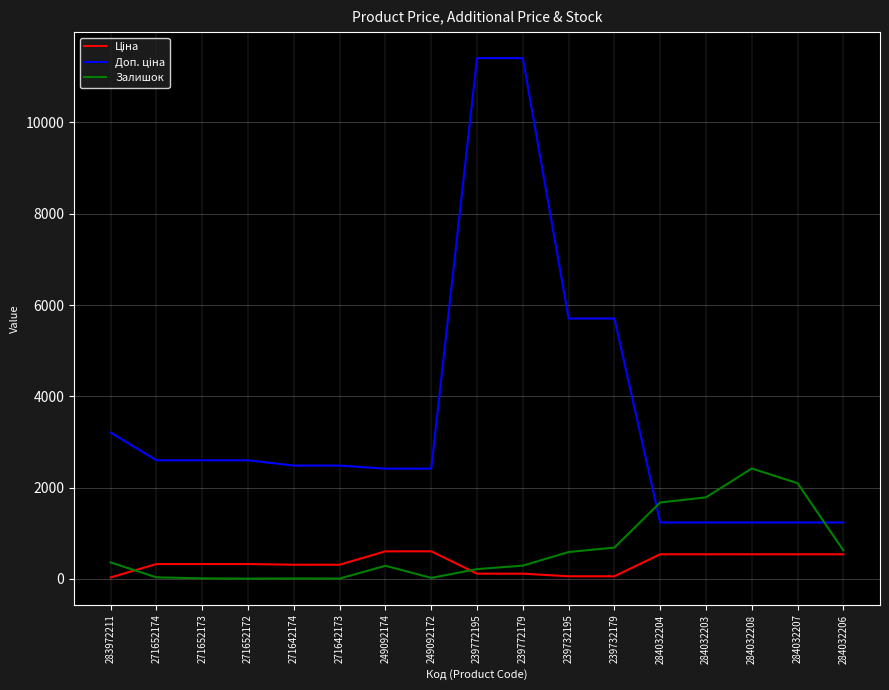

True or false: Залишок has a value of 129.4 at 239732195.

False